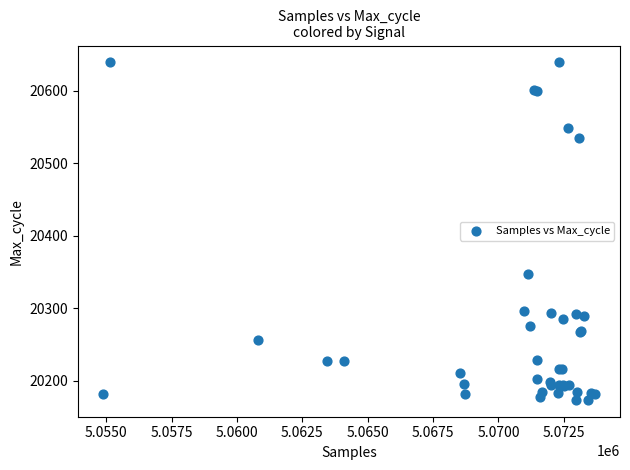

What Y value in the scatter plot is closest to 20406?

20347